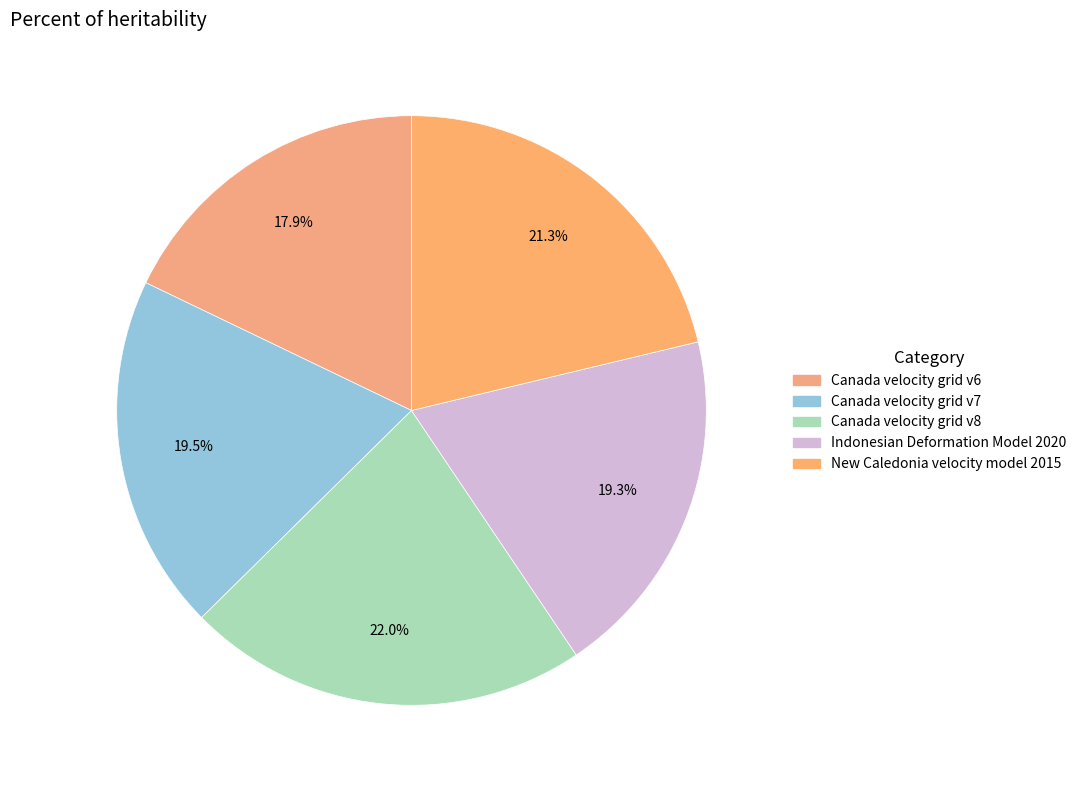

The Canada velocity grid v6 slice represents 33% of the pie. True or false?

False